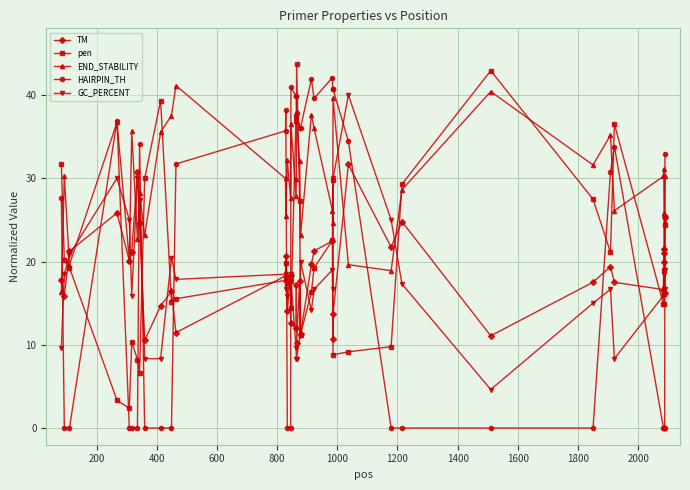

What is the lowest value of the END_STABILITY series?

16.4